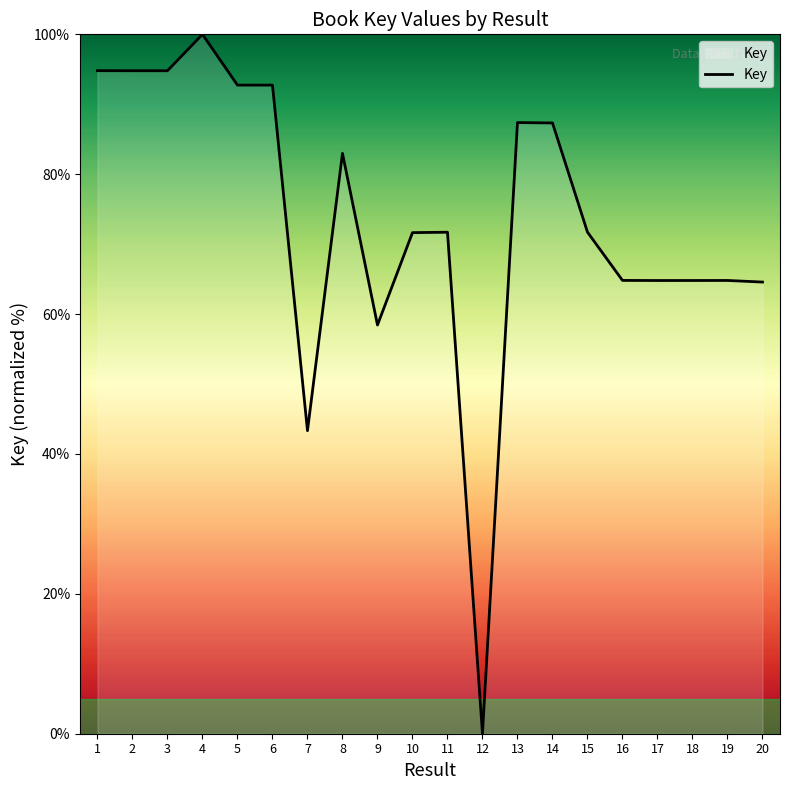

Which label corresponds to the smallest value in the chart?

12